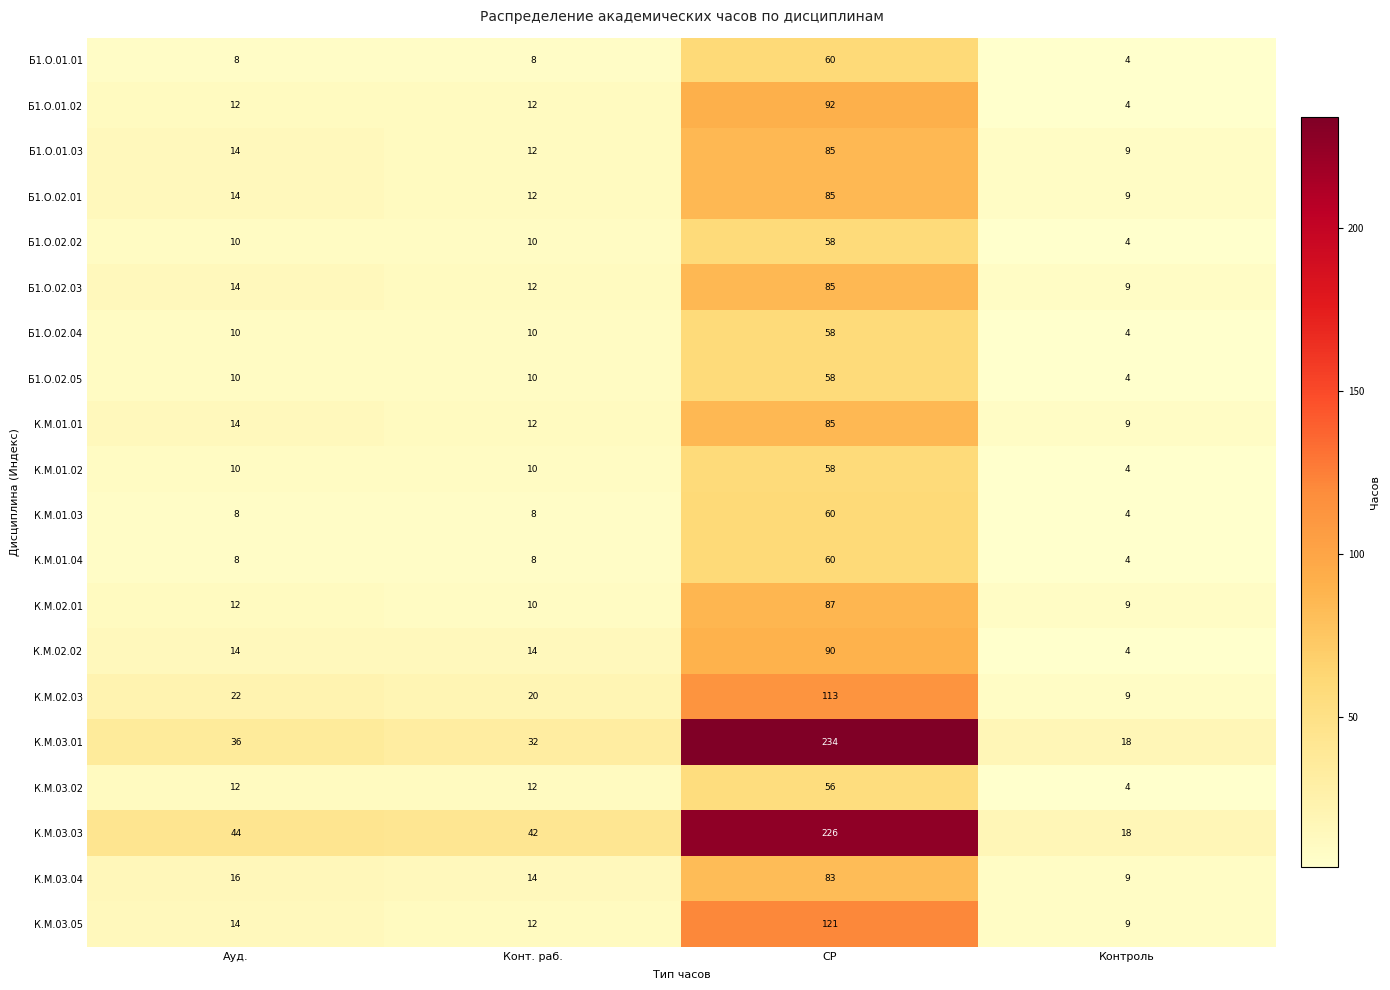

At which category is the sum across all series the highest?

СР